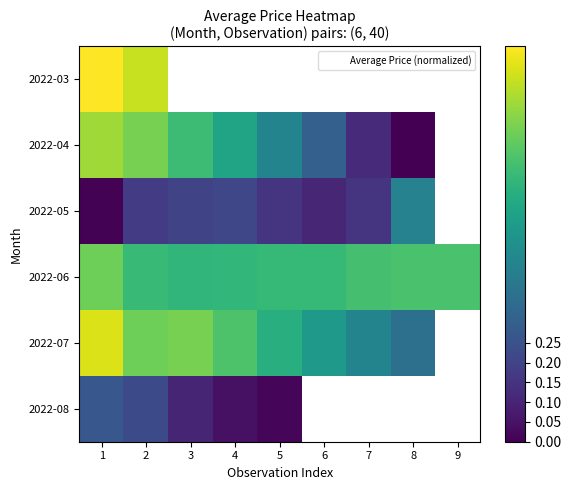

Which category has the lowest value in the 2022-08 series?

5